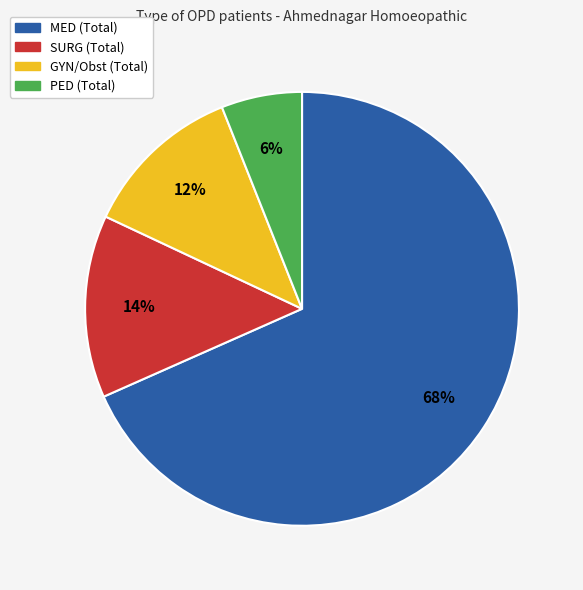

Does SURG (Total) account for over 50% of the chart?

No